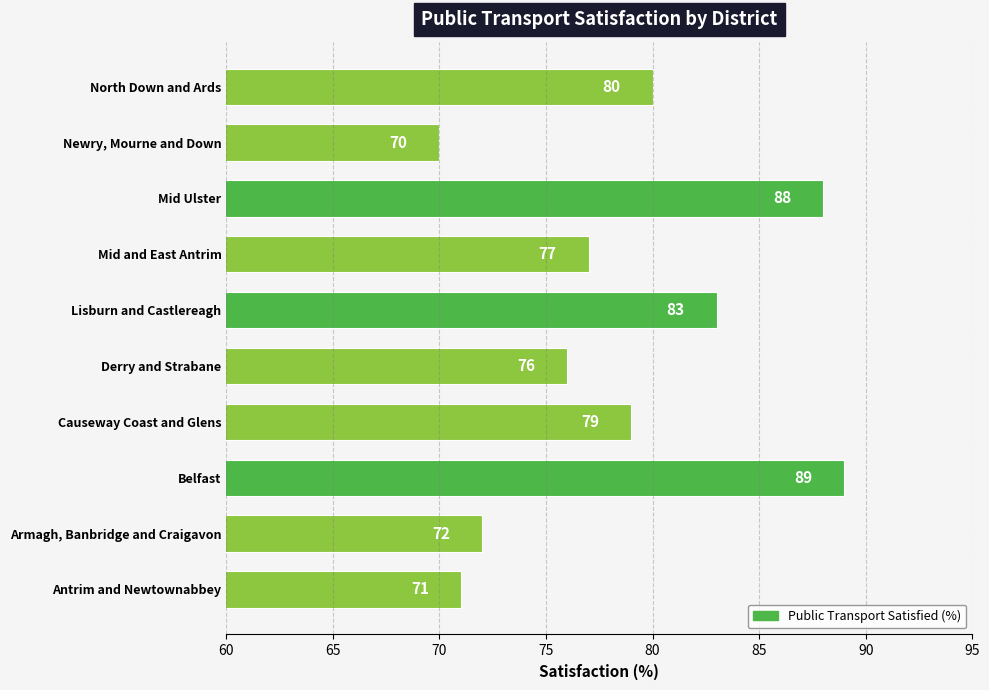

The value at Belfast is 89. True or false?

True